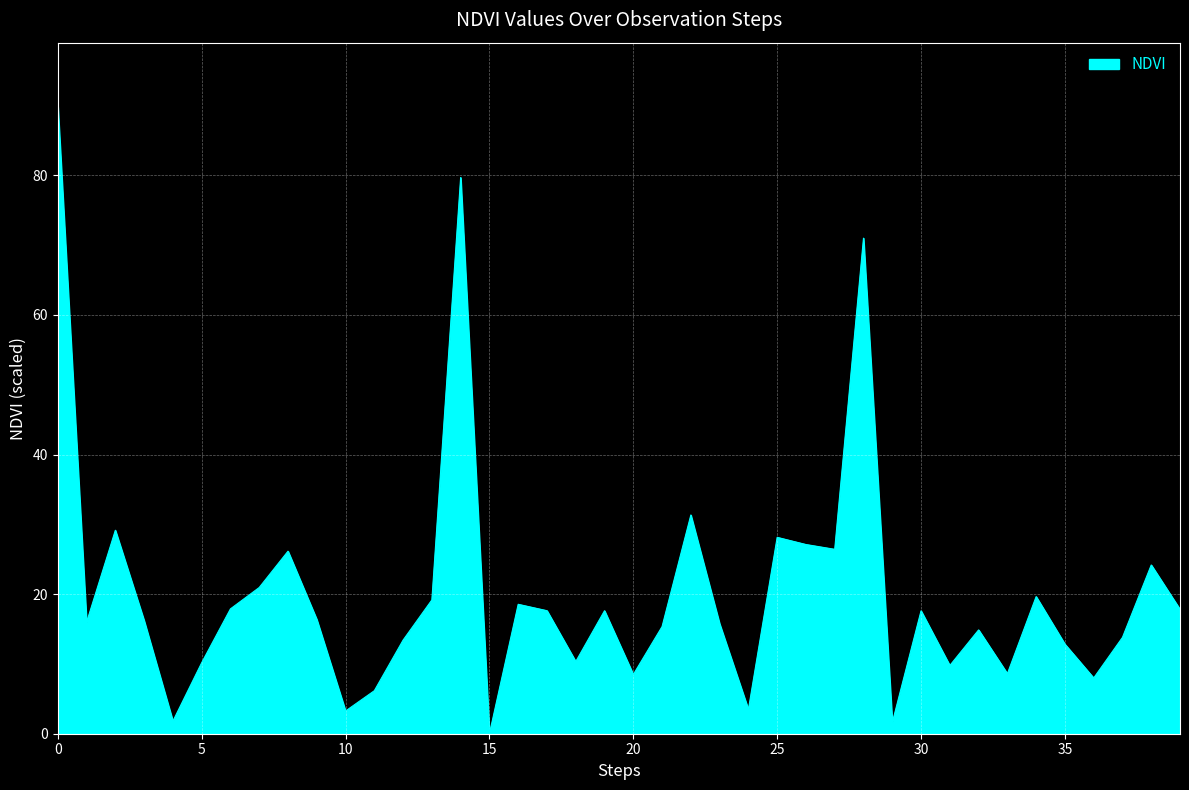

What is the difference between the maximum and minimum values?

90.0